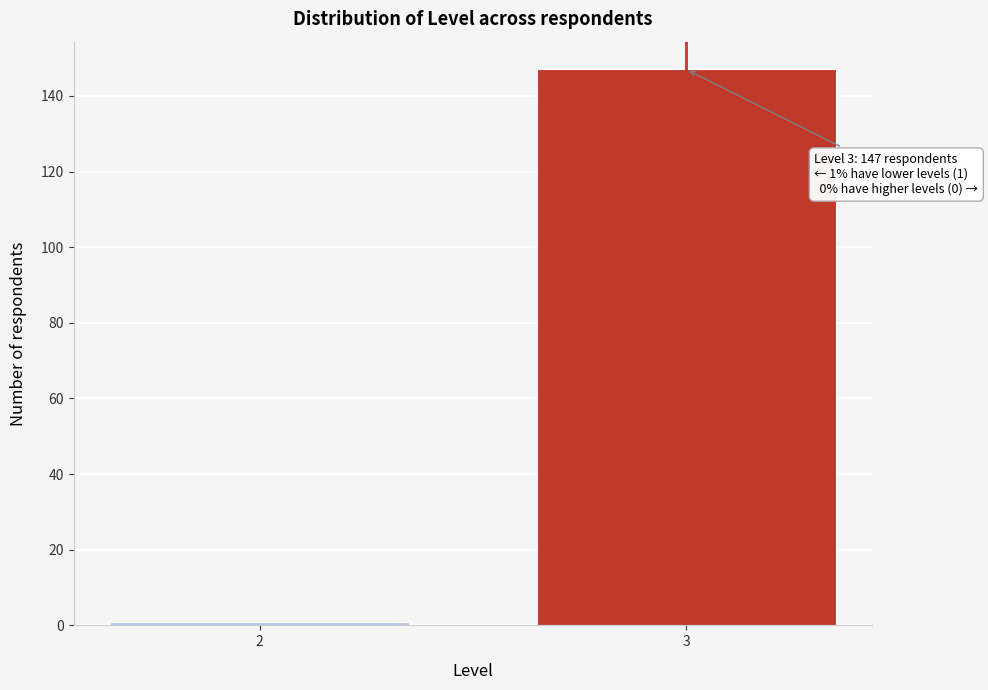

Reading right to left, list all the values displayed in this chart.

147	1